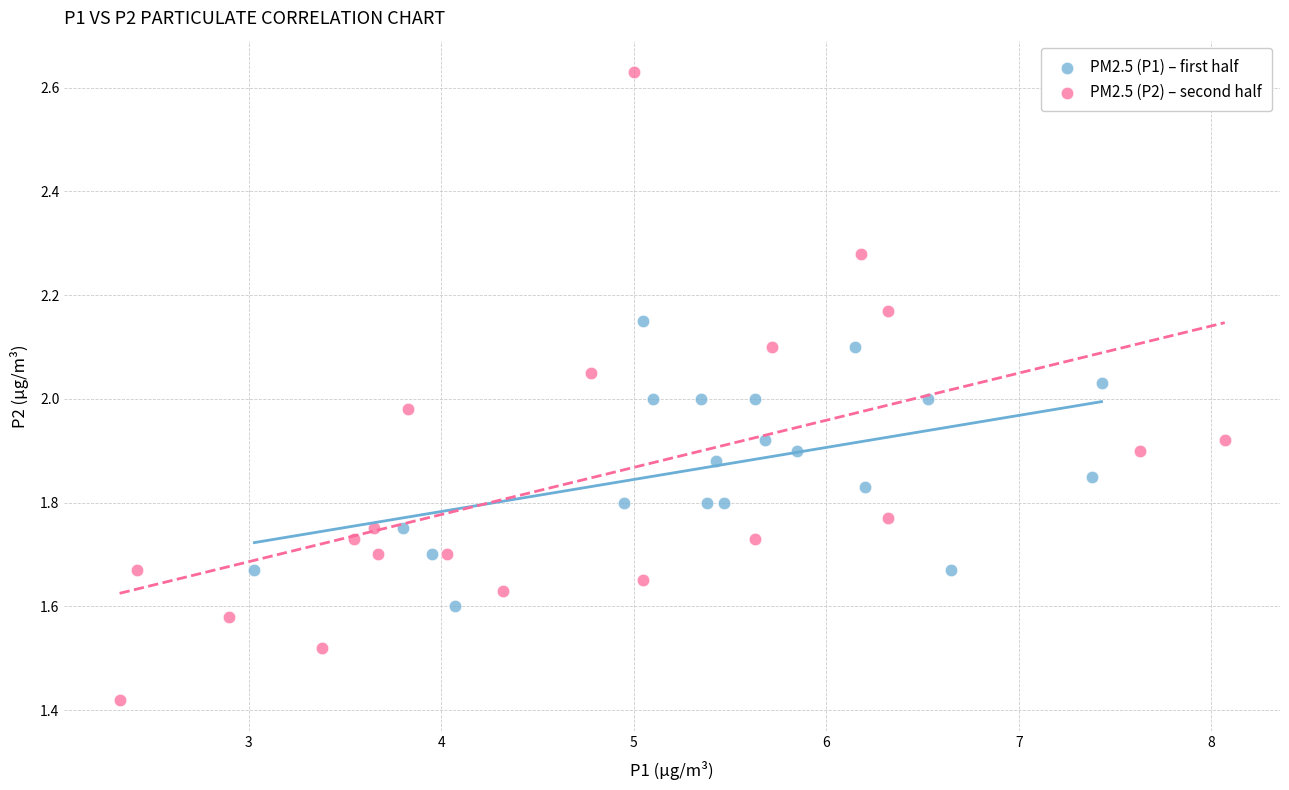

Which series has the largest Y range (max minus min)?

PM2.5 (P2) – second half